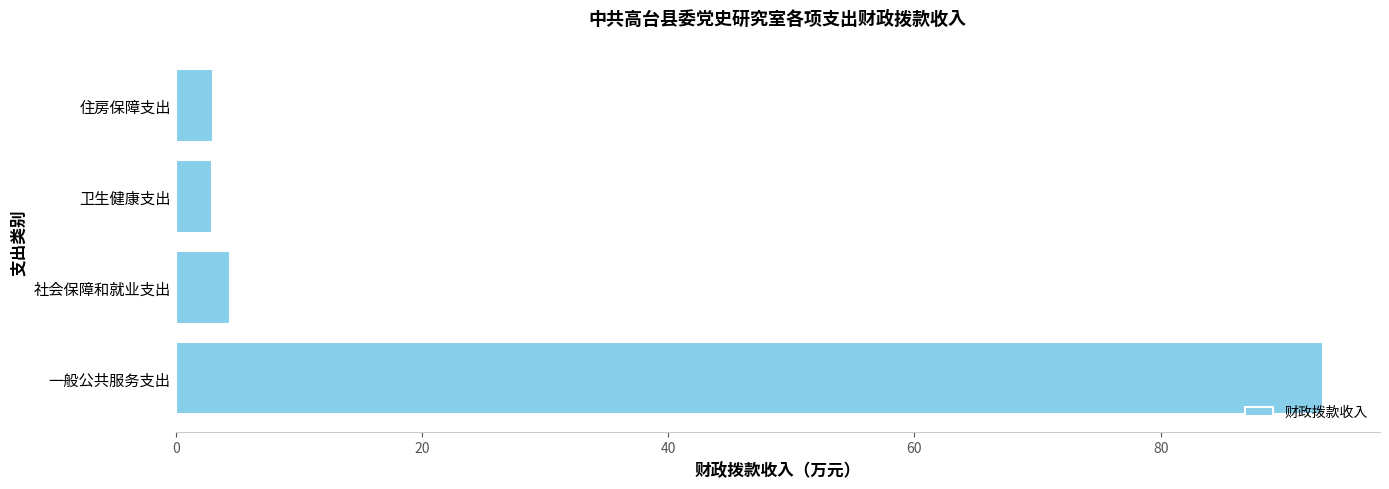

How many bars are there in total?

4